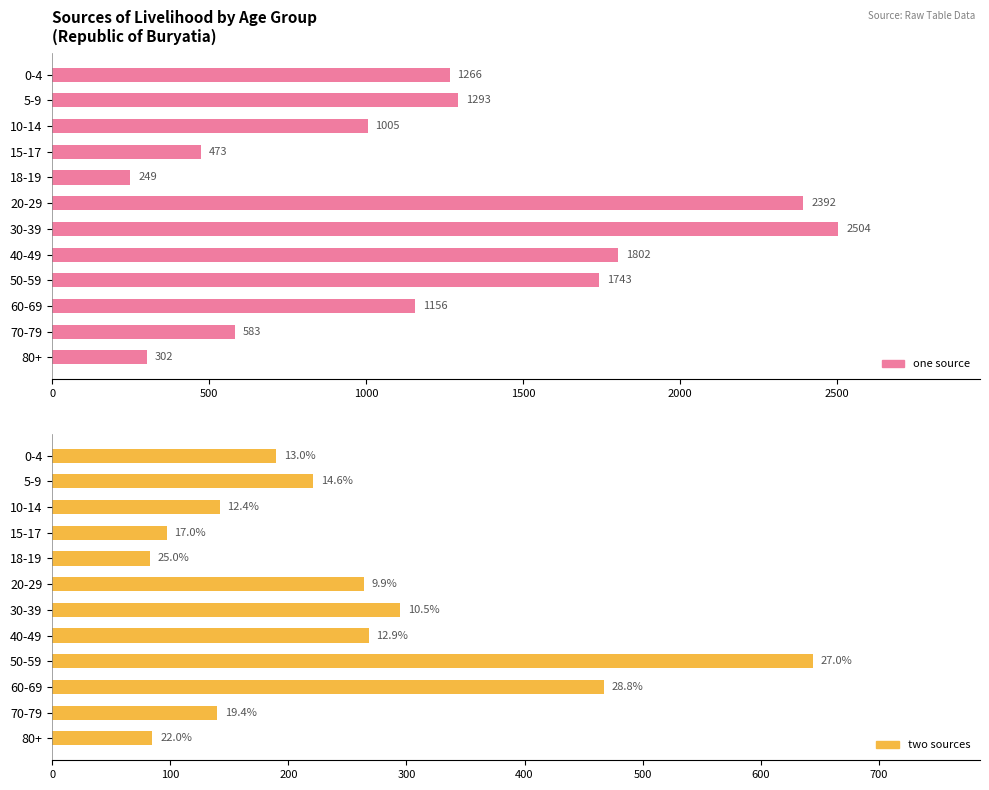

True or false: two sources has a value of 190 at 0-4.

True